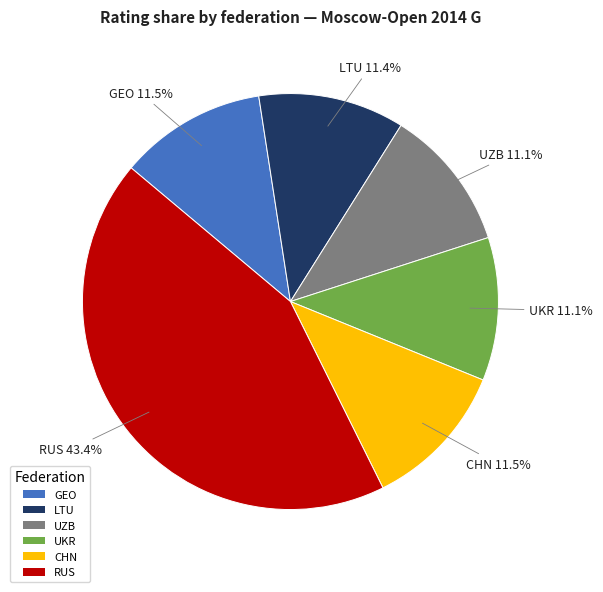

Is there any slice that represents more than half of the pie?

No